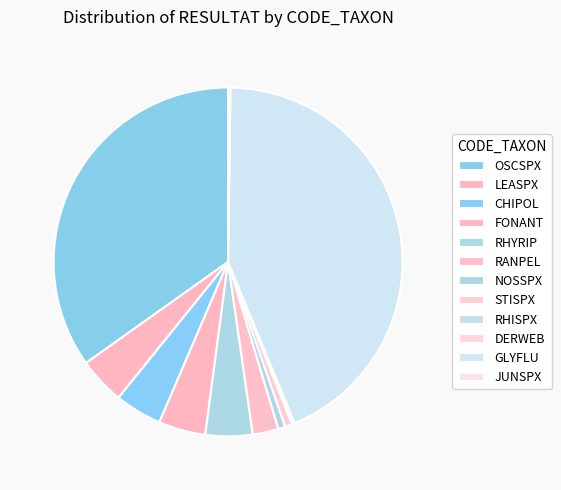

Which category has the smallest portion of the pie?

DERWEB